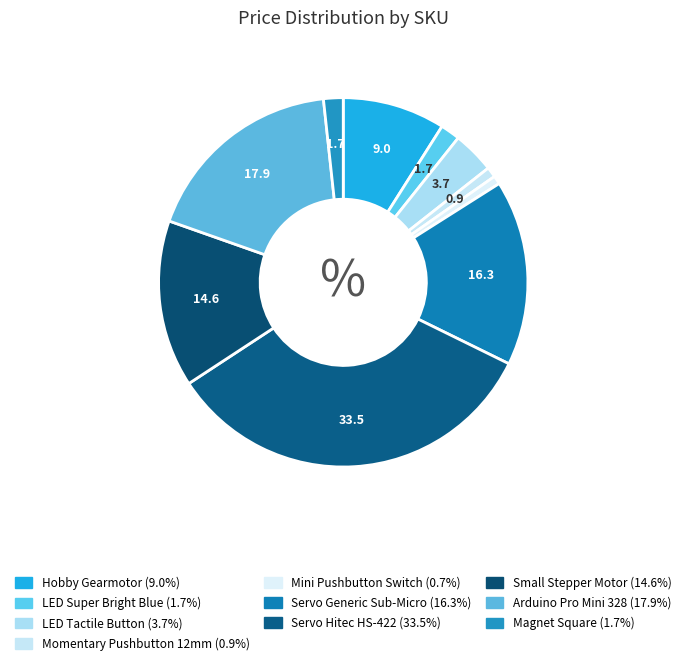

How many segments does this pie chart have?

10